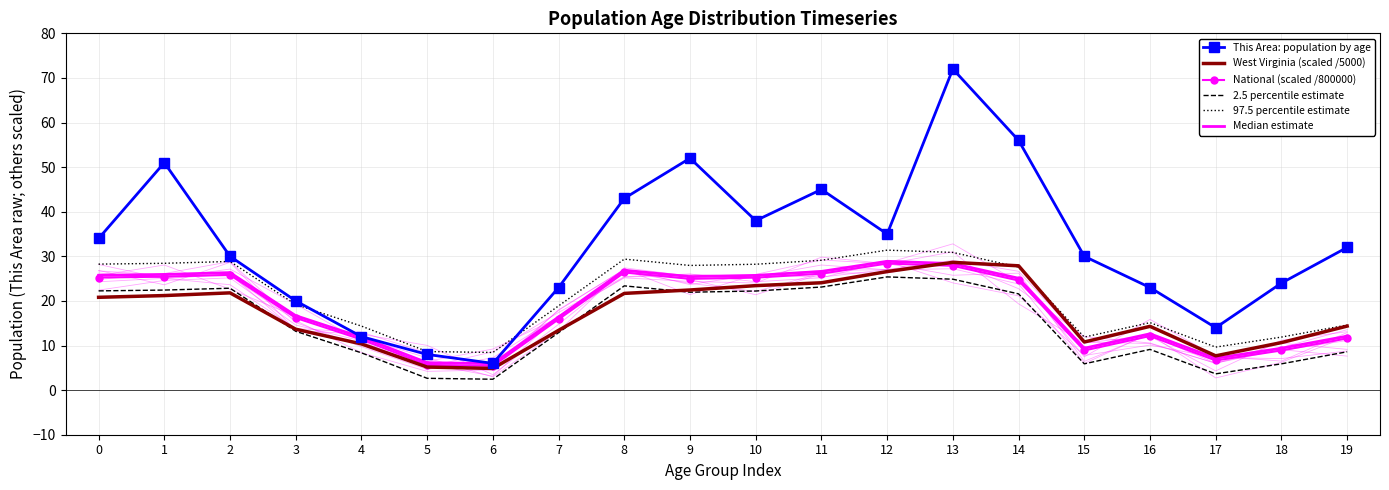

List the labels in order of Median estimate value, largest first.

12, 13, 8, 11, 2, 1, 0, 10, 9, 14, 3, 7, 16, 19, 4, 18, 15, 17, 5, 6